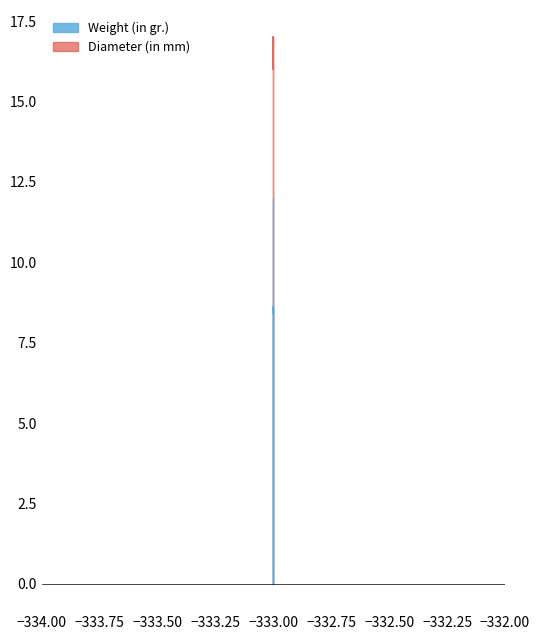

Is the value of Weight (in gr.) at -333 greater than the value of Diameter (in mm) at -333?

No